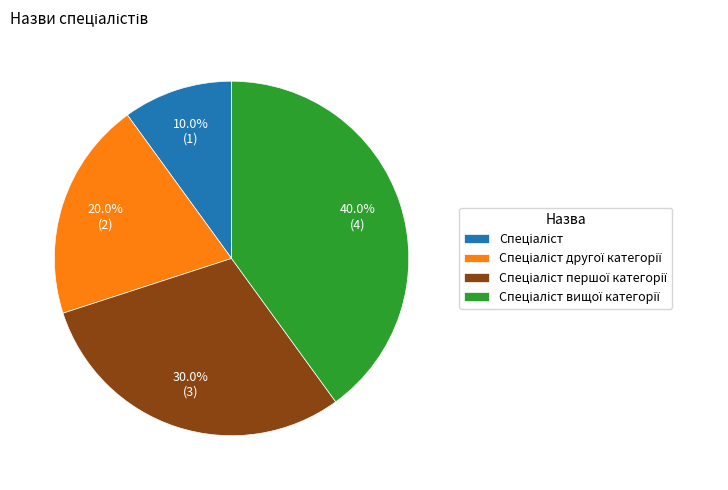

Is there any slice that represents more than half of the pie?

No